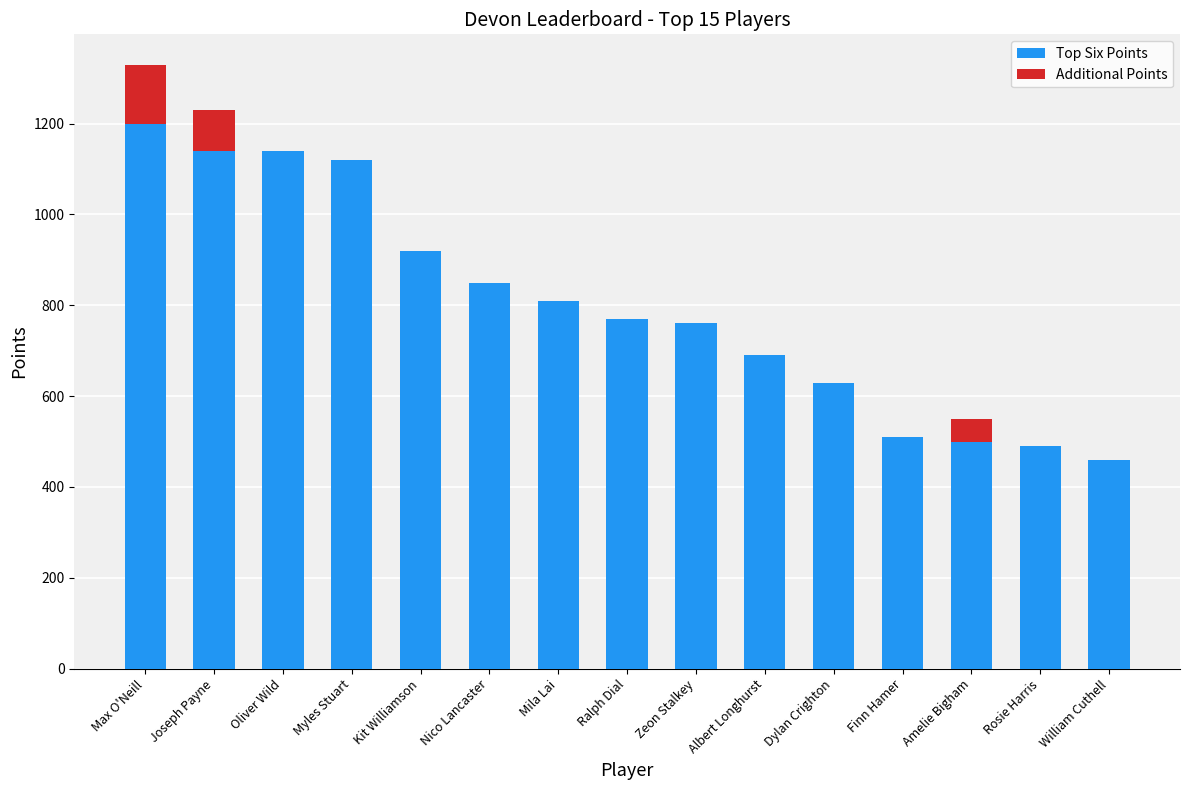

The value of Top Six Points at Dylan Crighton is 401. True or false?

False